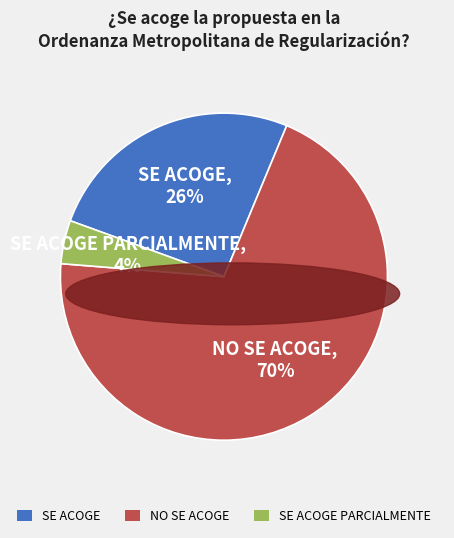

Rank the categories by value from highest to lowest.

NO SE ACOGE, SE ACOGE, SE ACOGE PARCIALMENTE